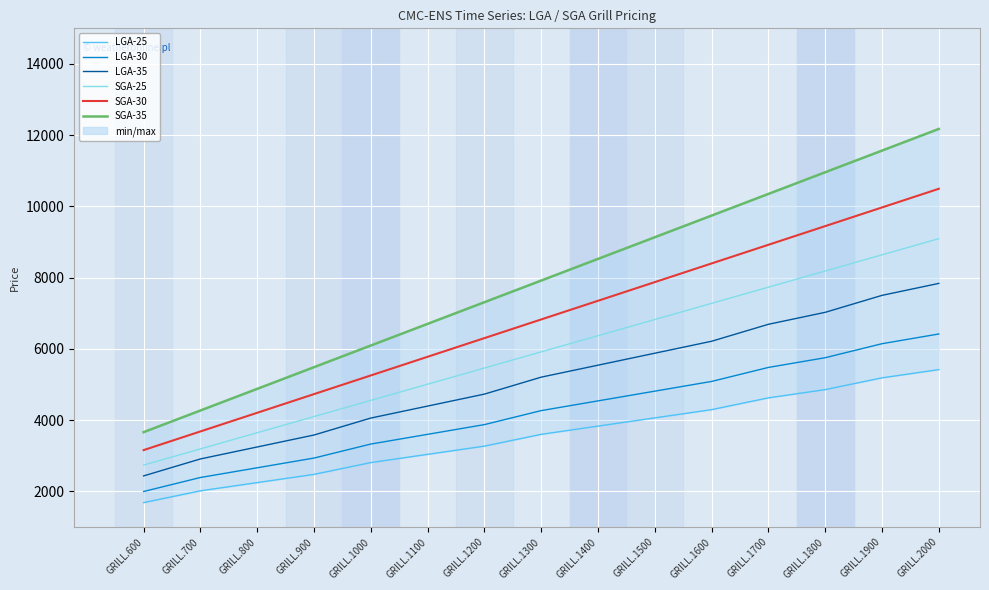

Reading right to left, what are all the values shown in this chart?

LGA-25: GRILL.2000=5420	GRILL.1900=5189	GRILL.1800=4858	GRILL.1700=4627	GRILL.1600=4296	GRILL.1500=4065	GRILL.1400=3834	GRILL.1300=3603	GRILL.1200=3272	GRILL.1100=3041	GRILL.1000=2810	GRILL.900=2479	GRILL.800=2248	GRILL.700=2017	GRILL.600=1686
LGA-30: GRILL.2000=6420	GRILL.1900=6147	GRILL.1800=5754	GRILL.1700=5481	GRILL.1600=5088	GRILL.1500=4815	GRILL.1400=4542	GRILL.1300=4269	GRILL.1200=3876	GRILL.1100=3603	GRILL.1000=3330	GRILL.900=2937	GRILL.800=2664	GRILL.700=2391	GRILL.600=1998
LGA-35: GRILL.2000=7840	GRILL.1900=7504	GRILL.1800=7028	GRILL.1700=6692	GRILL.1600=6216	GRILL.1500=5880	GRILL.1400=5544	GRILL.1300=5208	GRILL.1200=4732	GRILL.1100=4396	GRILL.1000=4060	GRILL.900=3584	GRILL.800=3248	GRILL.700=2912	GRILL.600=2436
SGA-25: GRILL.2000=9096	GRILL.1900=8642	GRILL.1800=8188	GRILL.1700=7734	GRILL.1600=7280	GRILL.1500=6826	GRILL.1400=6372	GRILL.1300=5918	GRILL.1200=5464	GRILL.1100=5010	GRILL.1000=4556	GRILL.900=4102	GRILL.800=3648	GRILL.700=3194	GRILL.600=2740
SGA-30: GRILL.2000=10496	GRILL.1900=9972	GRILL.1800=9448	GRILL.1700=8924	GRILL.1600=8400	GRILL.1500=7876	GRILL.1400=7352	GRILL.1300=6828	GRILL.1200=6304	GRILL.1100=5780	GRILL.1000=5256	GRILL.900=4732	GRILL.800=4208	GRILL.700=3684	GRILL.600=3160
SGA-35: GRILL.2000=12176	GRILL.1900=11568	GRILL.1800=10960	GRILL.1700=10352	GRILL.1600=9744	GRILL.1500=9136	GRILL.1400=8528	GRILL.1300=7920	GRILL.1200=7312	GRILL.1100=6704	GRILL.1000=6096	GRILL.900=5488	GRILL.800=4880	GRILL.700=4272	GRILL.600=3664